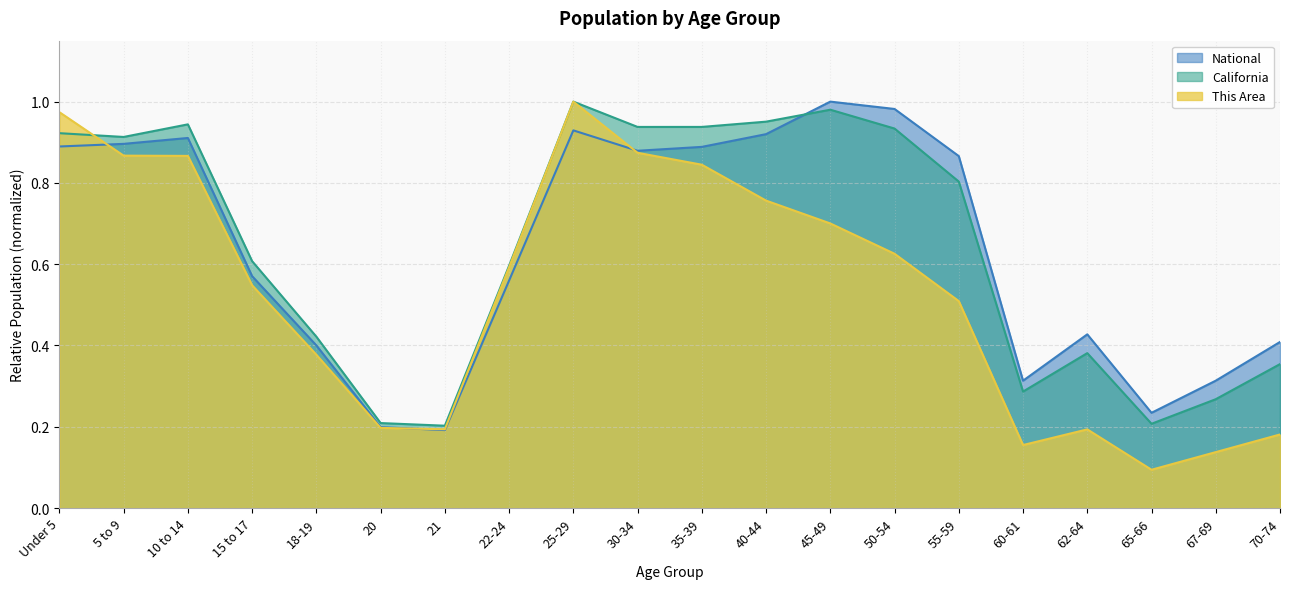

Which series ends up on top after the final intersection of California and National?

National